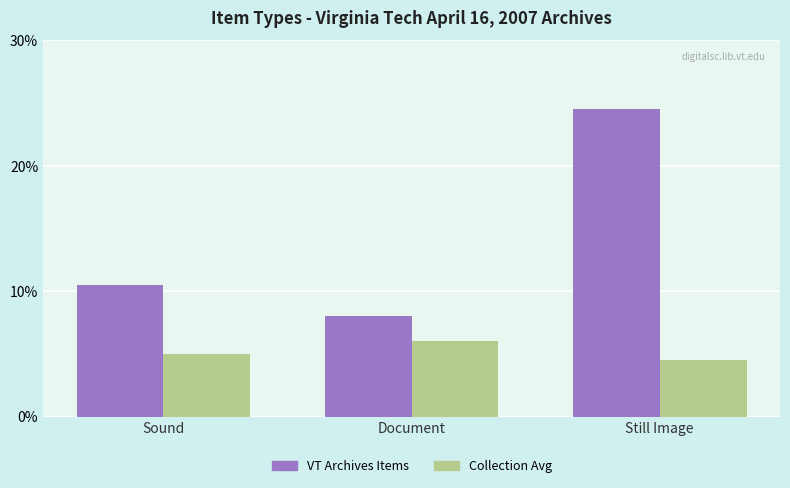

How many categories are shown in the chart?

3